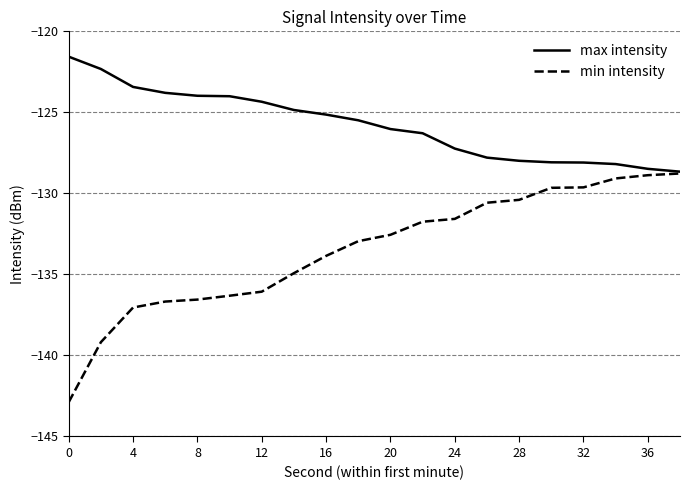

Which series has the largest range (max minus min)?

min intensity